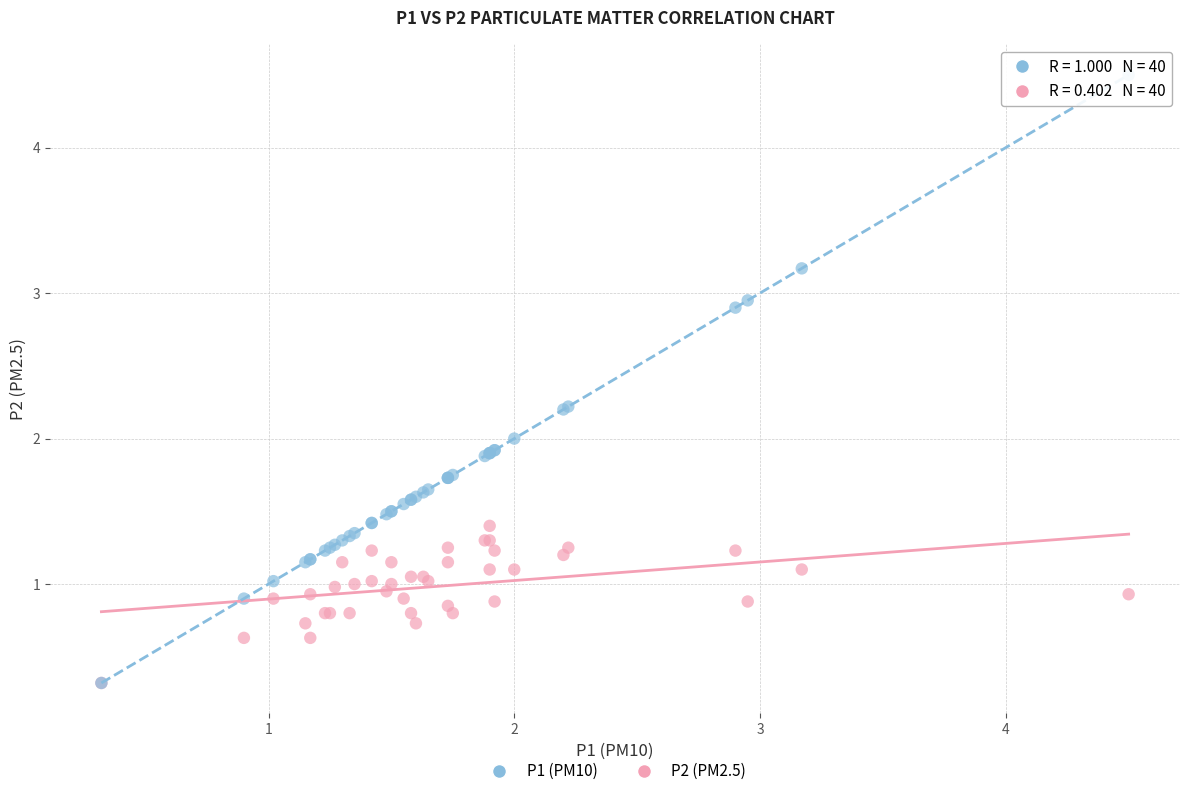

What are all the series names shown in the legend?

P1 (PM10), P2 (PM2.5)